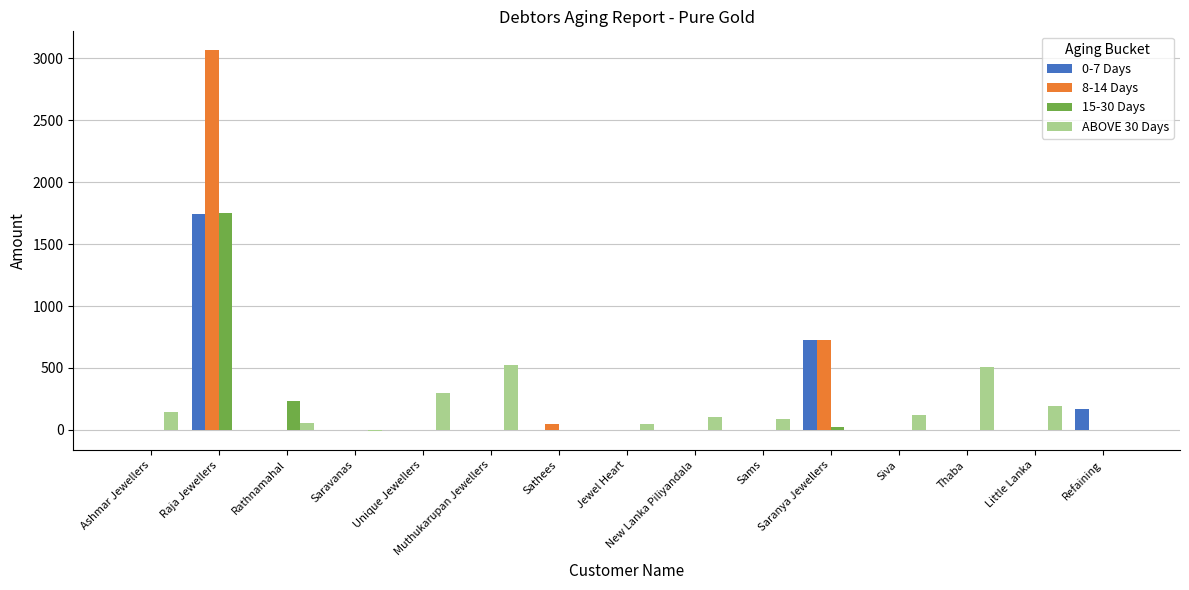

What is the total value across all series at Sams?

87